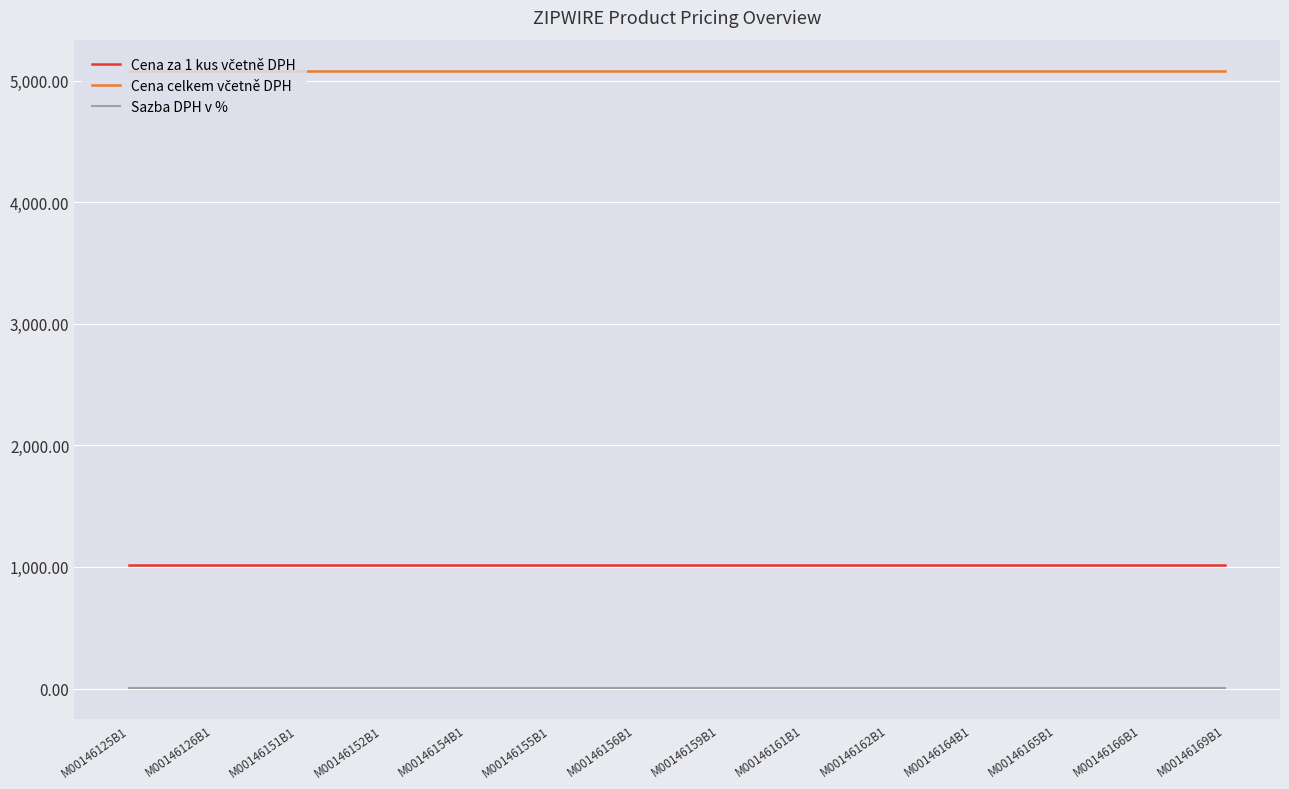

Rank the series by their average value, from lowest to highest.

Sazba DPH v %, Cena za 1 kus včetně DPH, Cena celkem včetně DPH